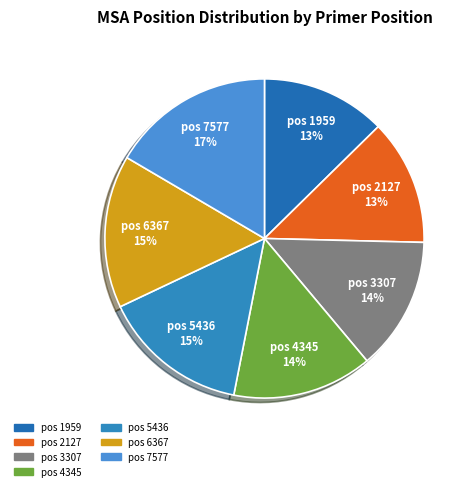

How many slices are in this pie chart?

7